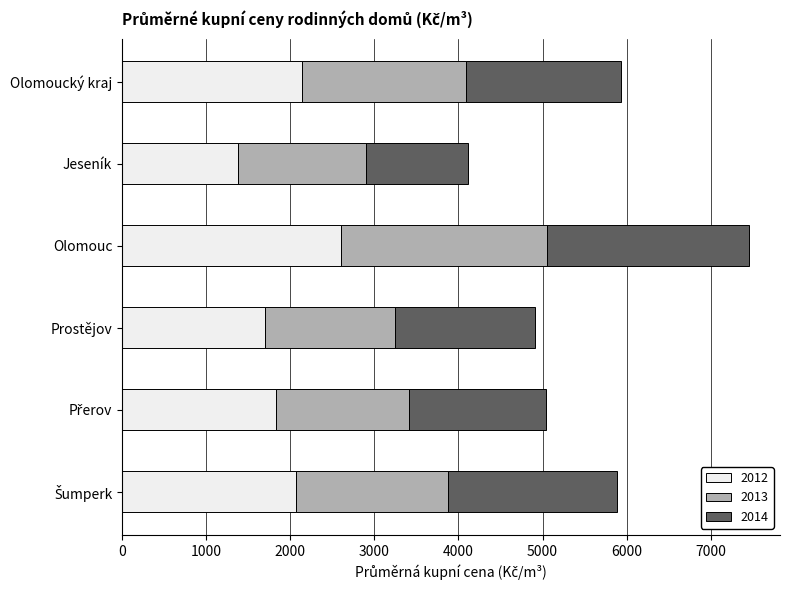

At which label does 2012 reach its peak?

Olomouc